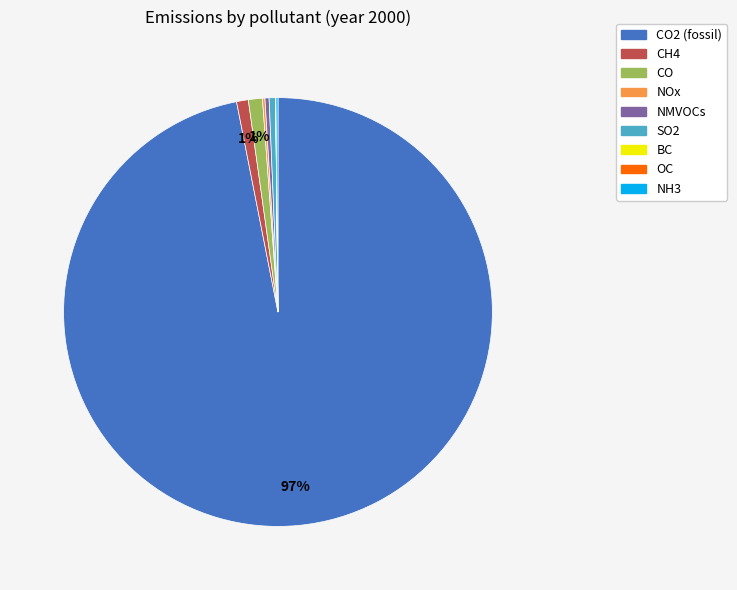

To the nearest percent, what is the average slice percentage?

11%